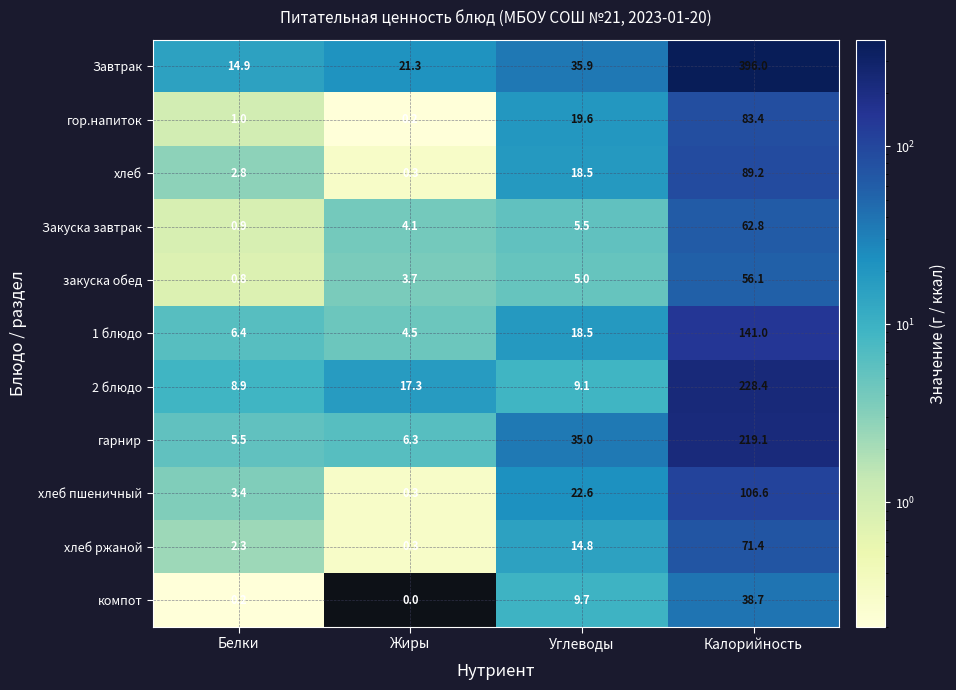

What is the difference between the highest and lowest values at Белки?

14.7